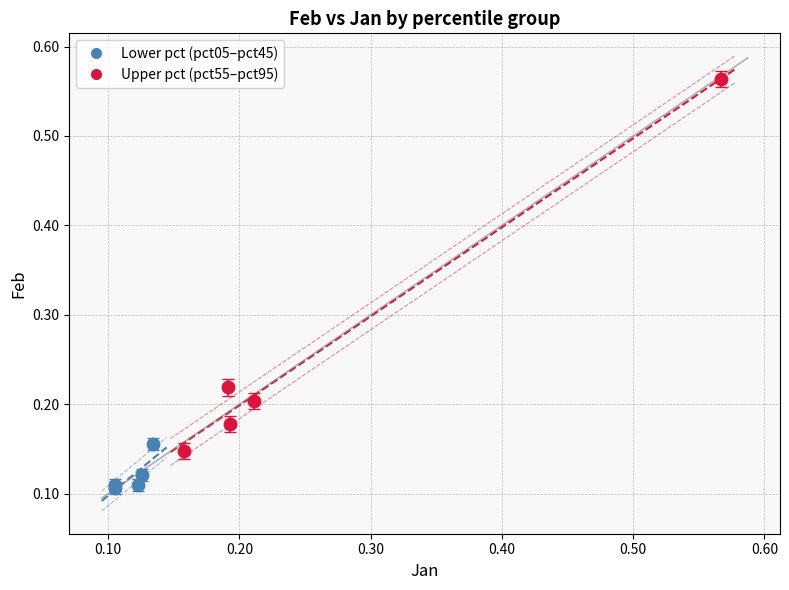

Which series has the largest Y range (max minus min)?

Upper pct (pct55–pct95)